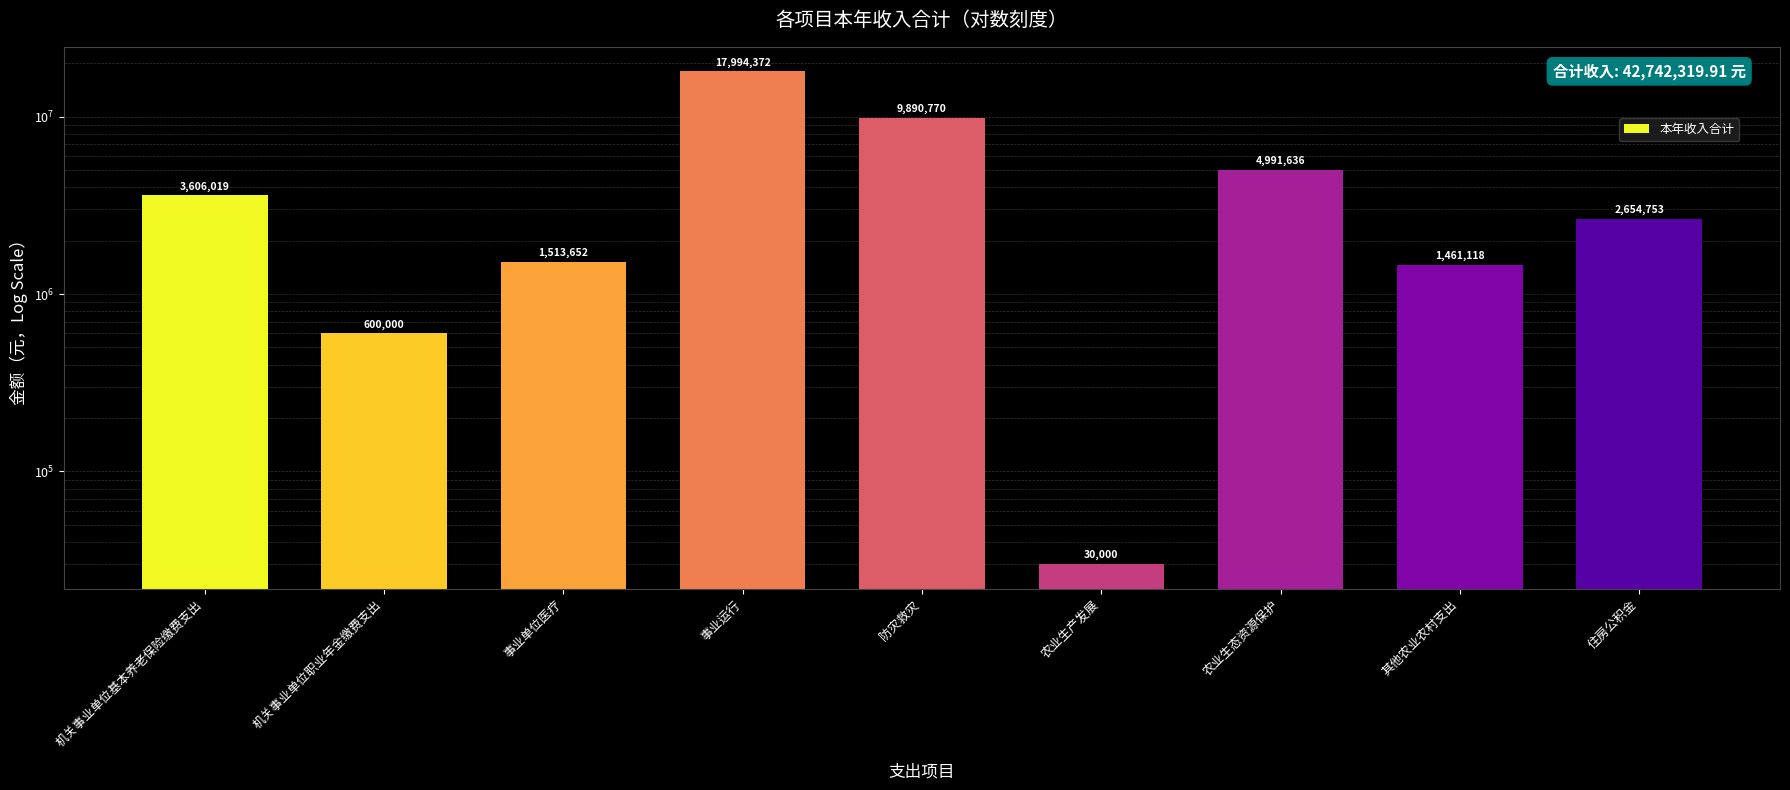

Is it true that the value at 其他农业农村支出 is 1461118.0?

True